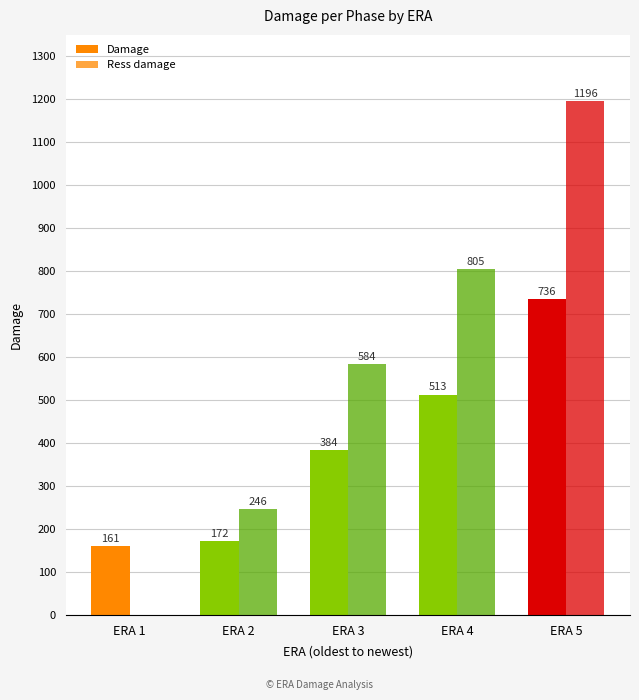

What is the value of the Ress damage bar at the 5th from the left?

1196.0